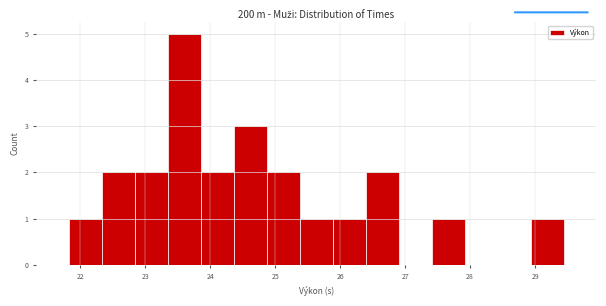

Reading left to right, transcribe this chart: for each bar, give the range it covers on the x-axis and its height. Neither the bar edges nor the heights are printed on the chart, so give them approximately, as read against the axes.

21.8 to 22.3: 1
22.3 to 22.8: 2
22.8 to 23.3: 2
23.3 to 23.9: 5
23.9 to 24.4: 2
24.4 to 24.9: 3
24.9 to 25.4: 2
25.4 to 25.9: 1
25.9 to 26.4: 1
26.4 to 26.9: 2
26.9 to 27.4: 0
27.4 to 27.9: 1
27.9 to 28.4: 0
28.4 to 28.9: 0
28.9 to 29.4: 1